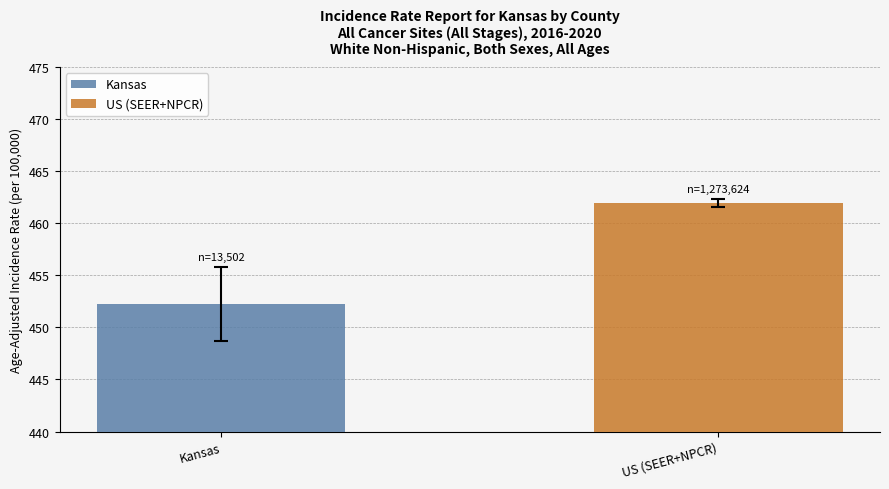

Which series has the largest range (max minus min)?

Kansas